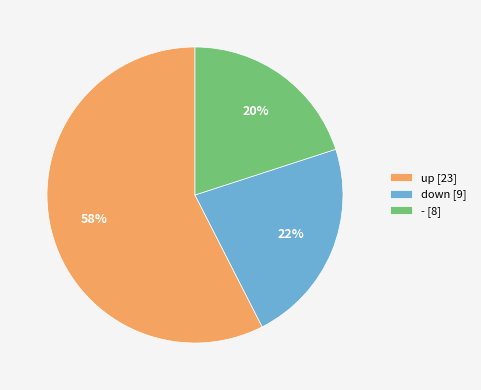

Is it true that down [9] is 22% of the pie?

True